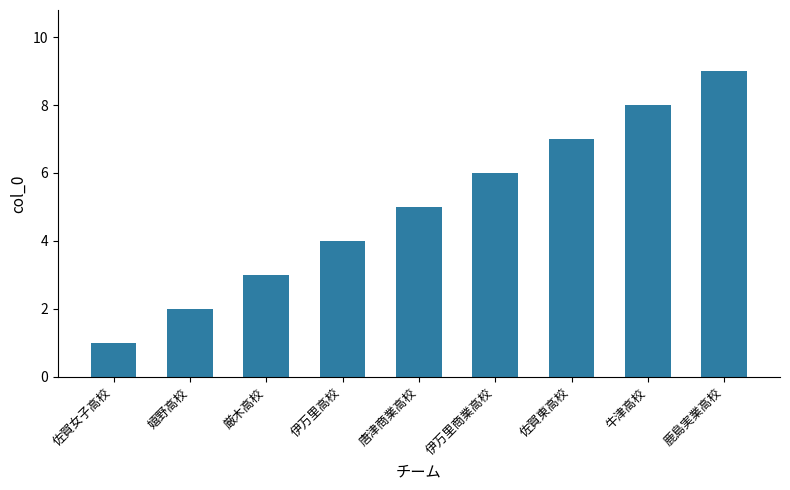

What is the difference between the maximum and second lowest values?

7